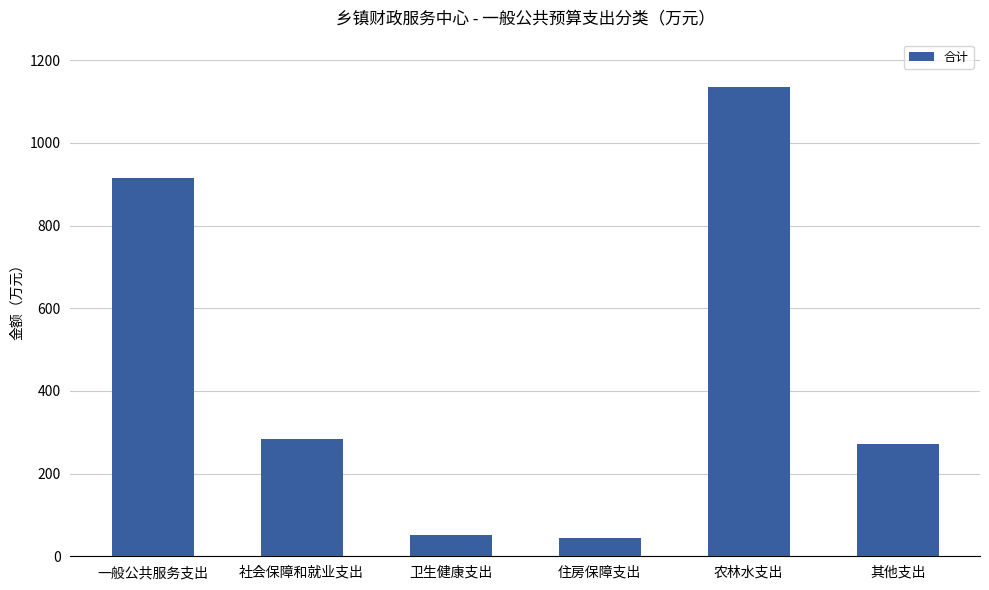

What is the change in value from 一般公共服务支出 to 其他支出?

-642.3